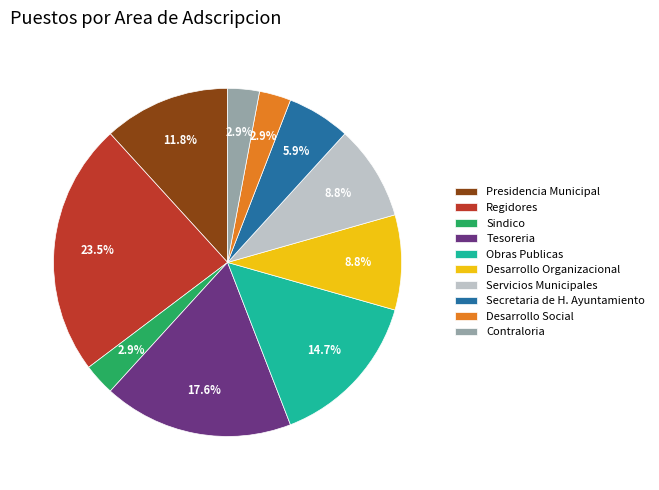

To the nearest percent, what is the combined percentage of Tesoreria and Sindico?

21%